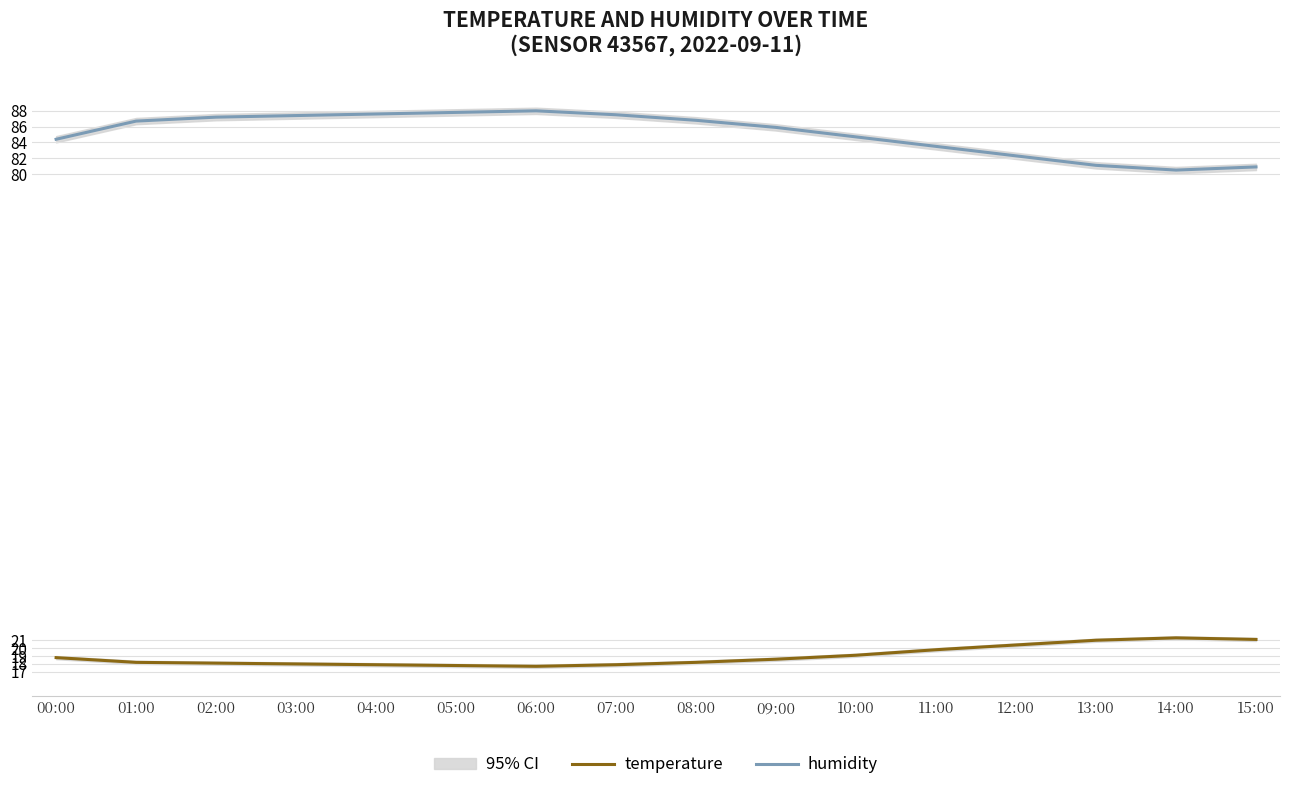

Which has a higher value, 07:00 or 05:00?

07:00